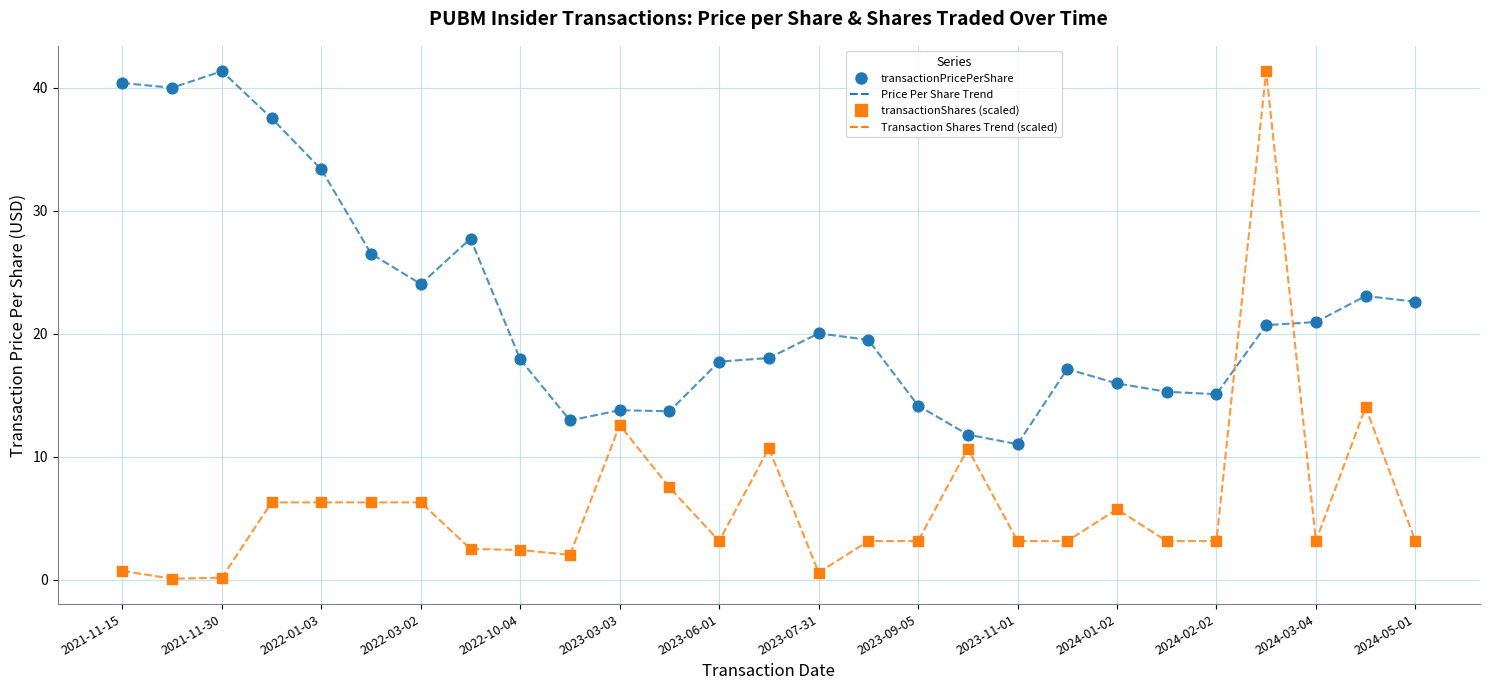

At how many categories does at least one series exceed 37?

5